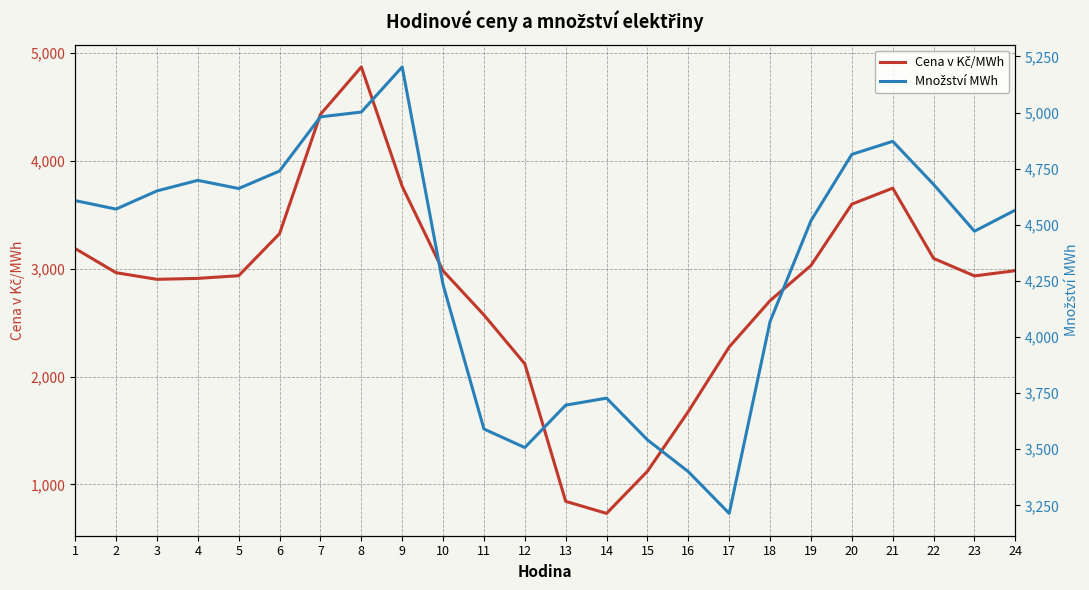

What is the value of the Cena v Kč/MWh point at the 14th from the left?

732.2